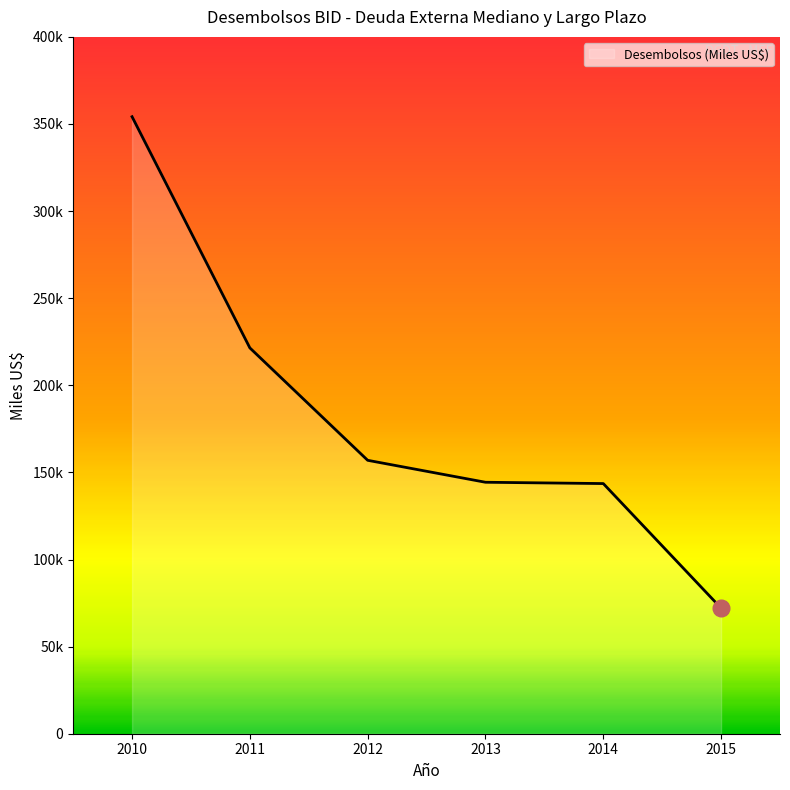

Which has a higher value, 2014 or 2013?

2013